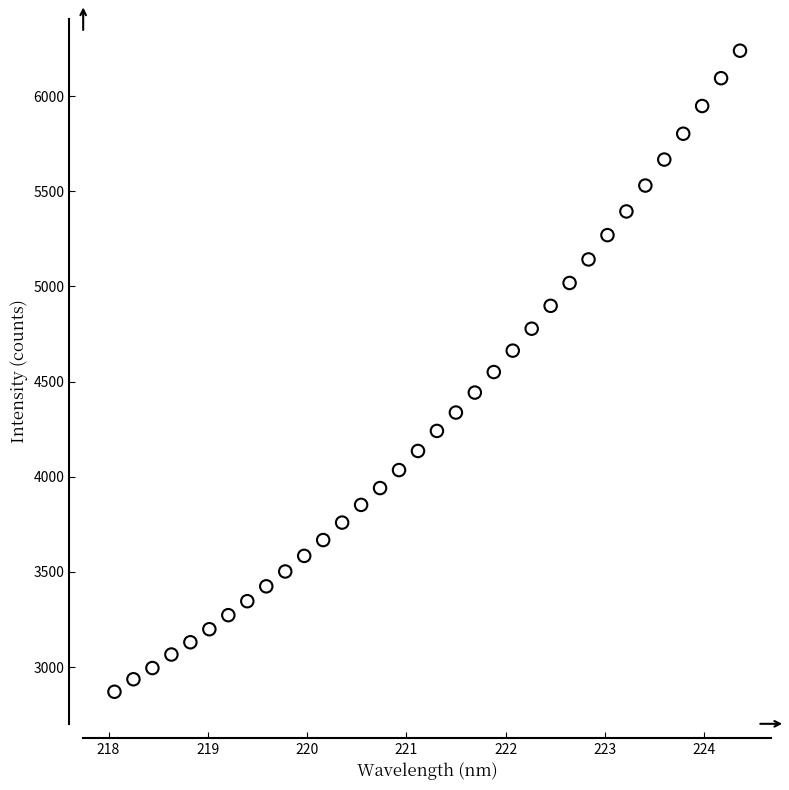

What is the range of Y values (max minus min)?

3371.6